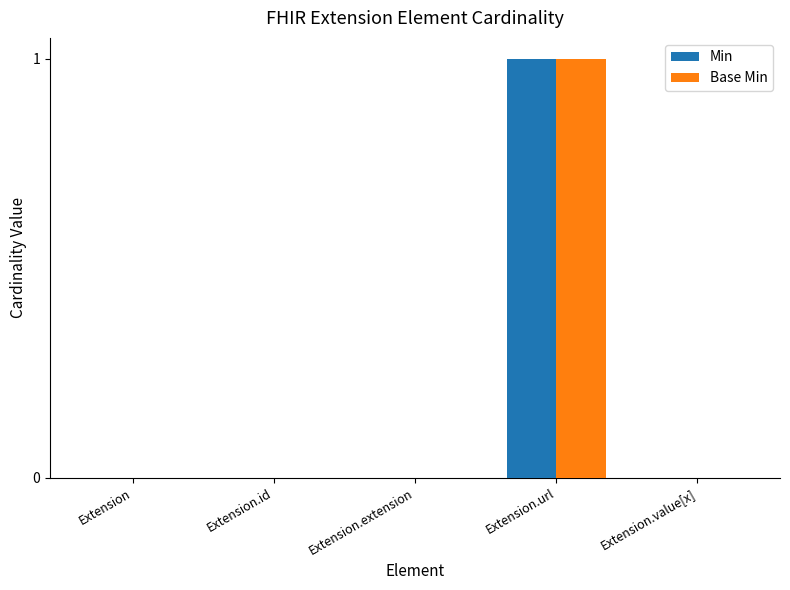

At which category is the sum across all series the highest?

Extension.url